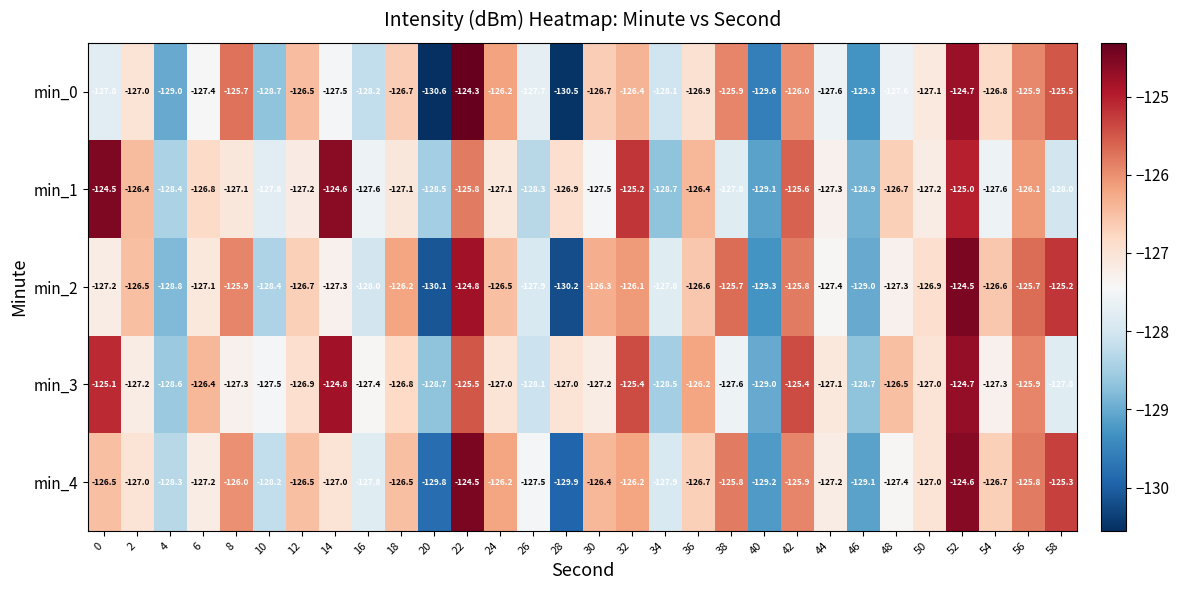

What is the minimum value shown in the chart?

-130.6